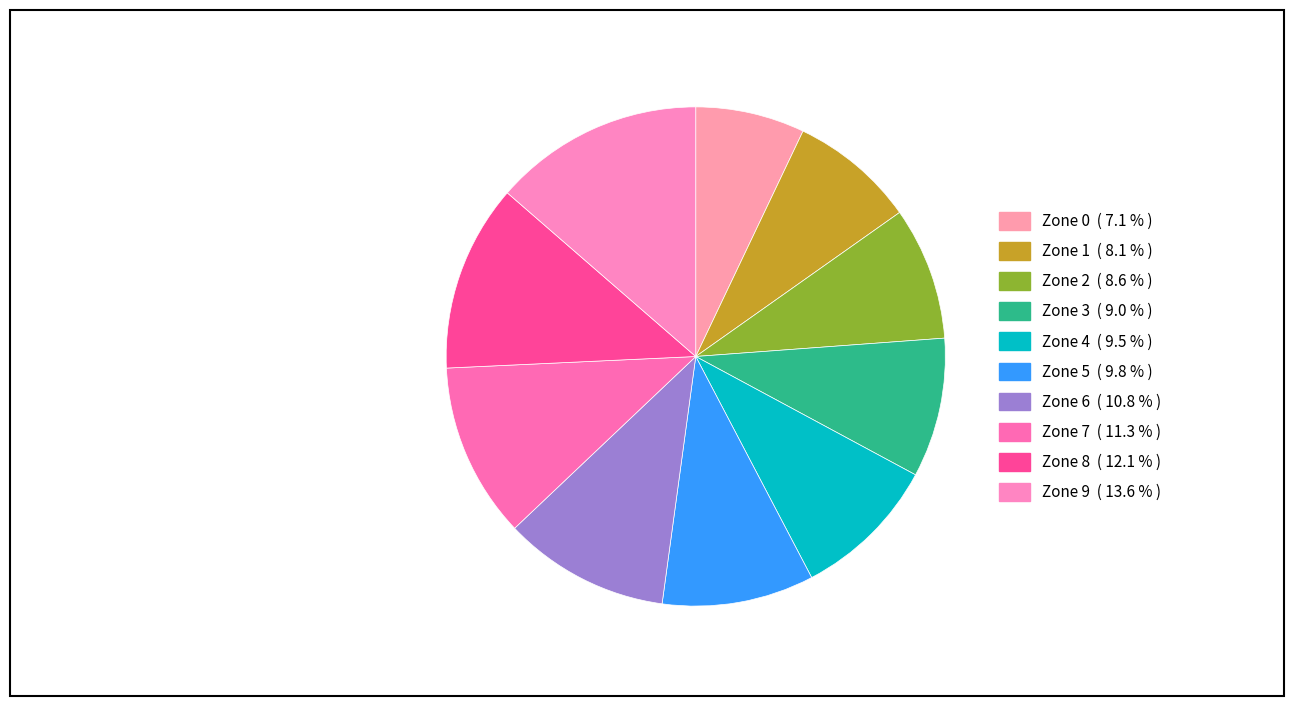

Does any single category account for the majority?

No